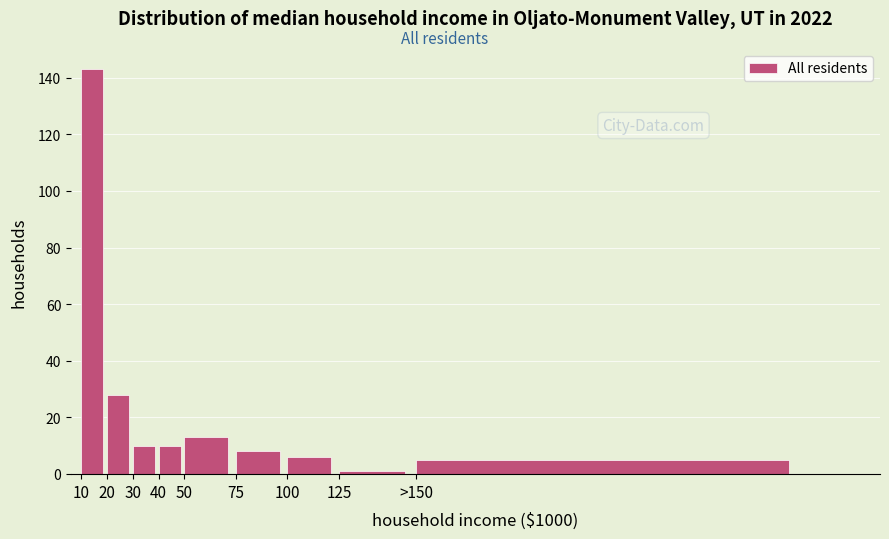

Reading right to left, extract all data points from this chart.

5	1	6	8	13	10	10	28	143